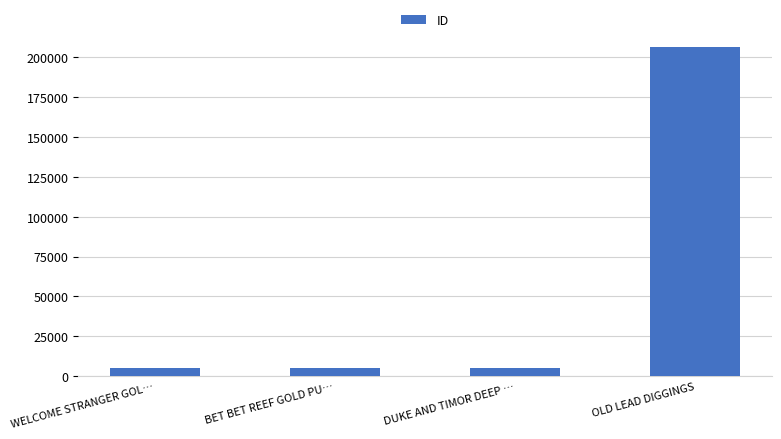

At which category does the chart reach its peak across all series?

OLD LEAD DIGGINGS